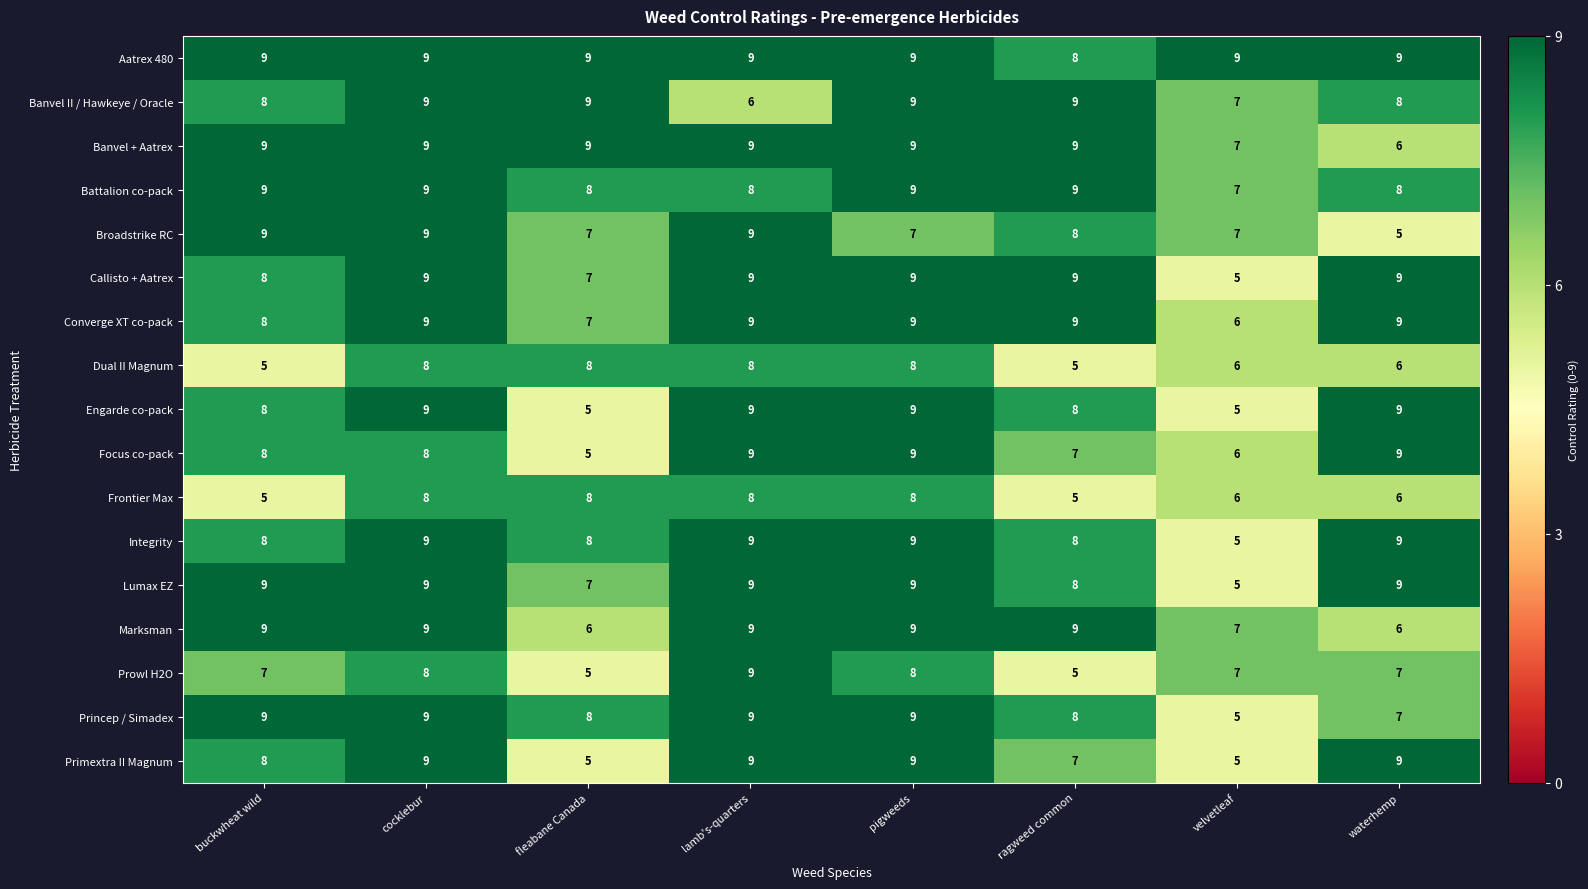

The value of Callisto + Aatrex at velvetleaf is 3. True or false?

False